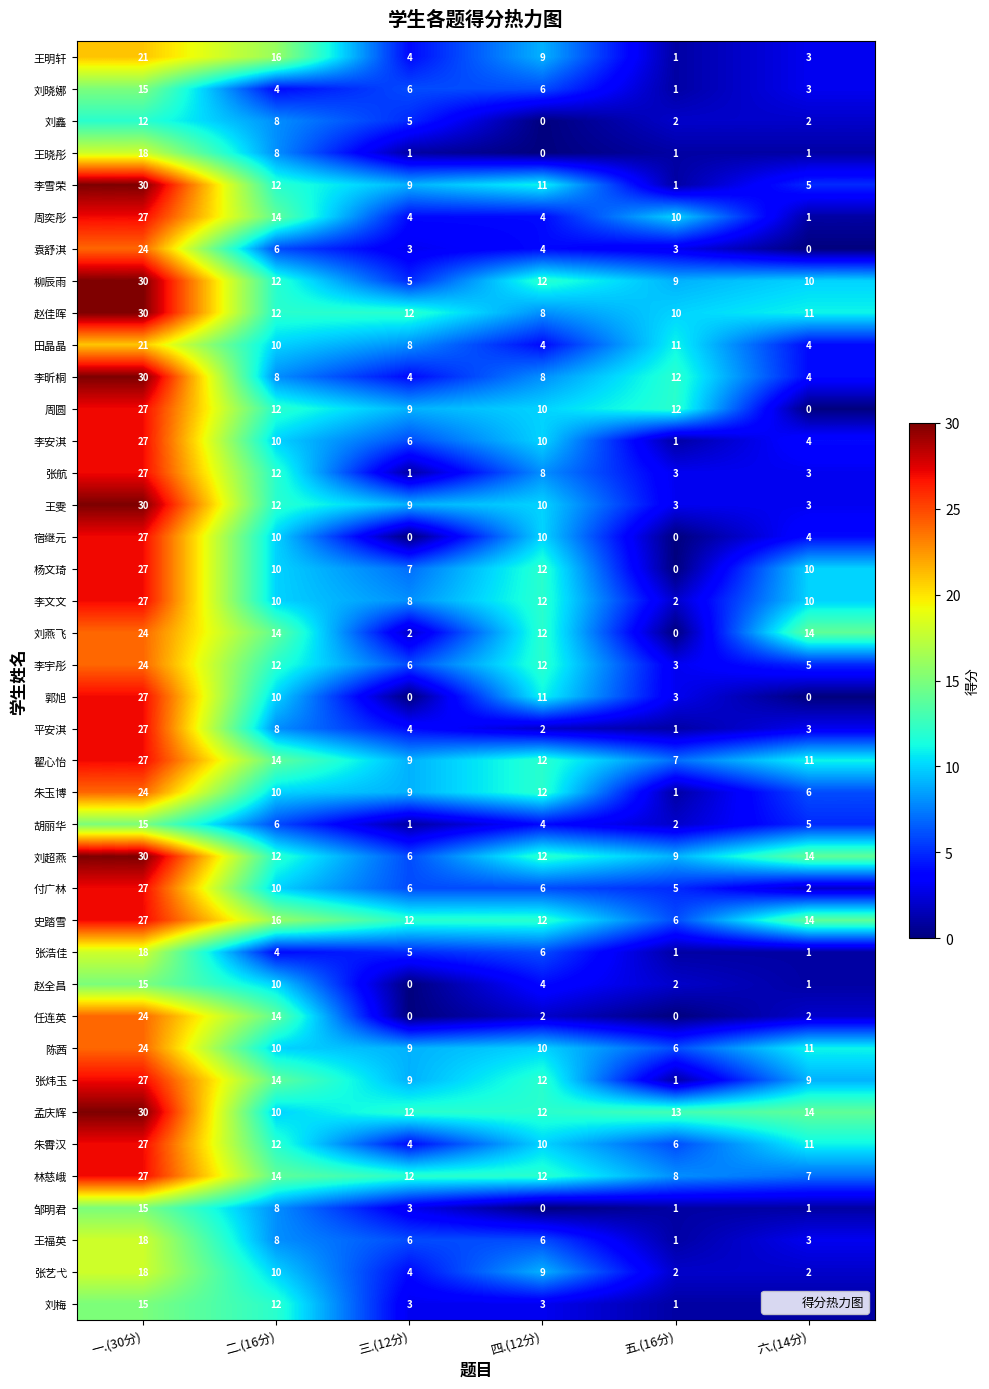

At which category does the chart reach its peak across all series?

一.(30分)